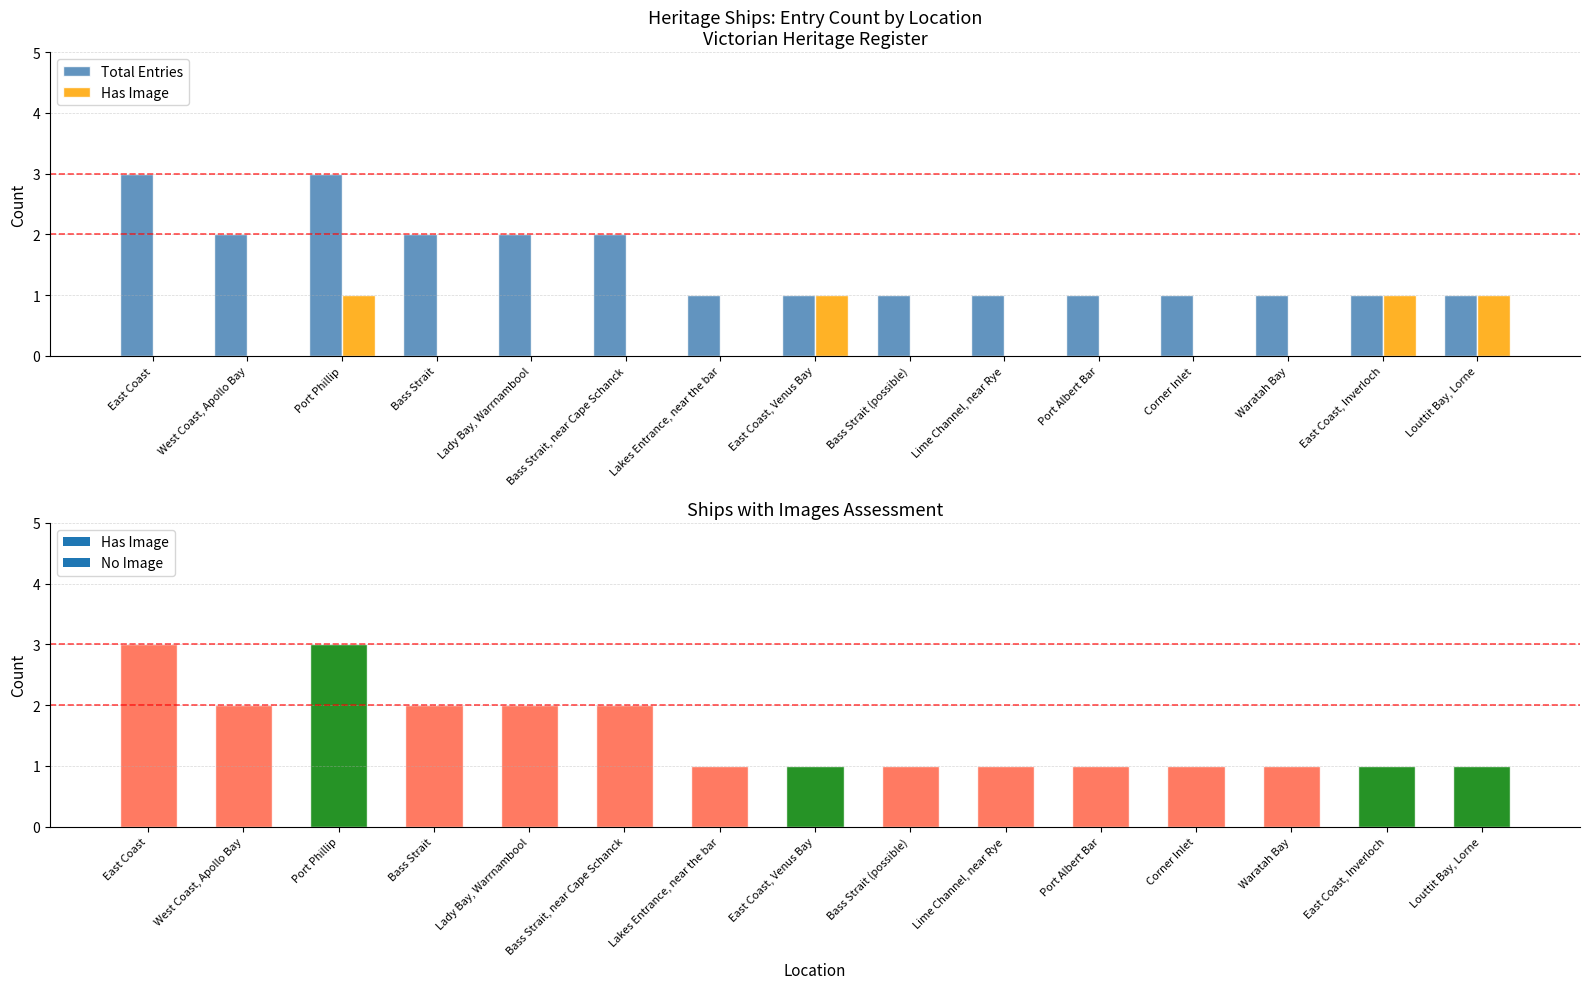

Count the Has Image values in the range 0 to 1.

15